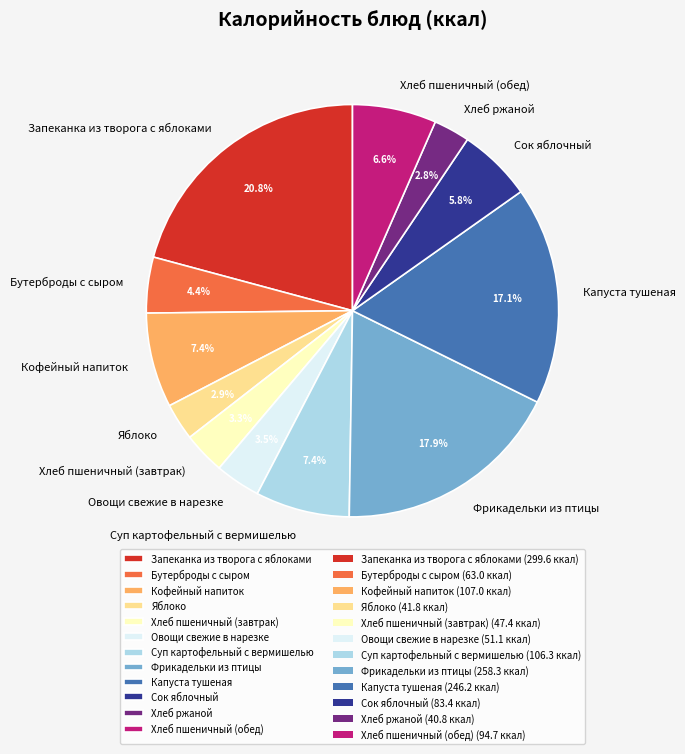

To the nearest percent, what is the combined percentage of Овощи свежие в нарезке and Сок яблочный?

9%